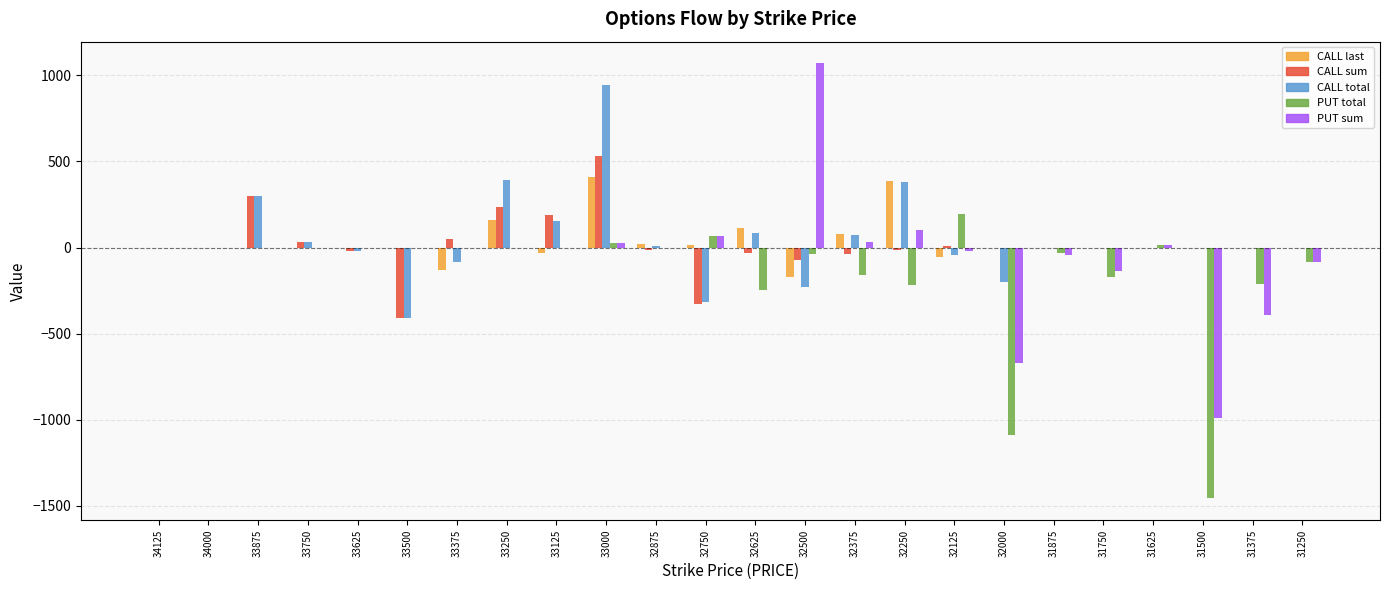

The value of PUT total at 31375 is -374. True or false?

False